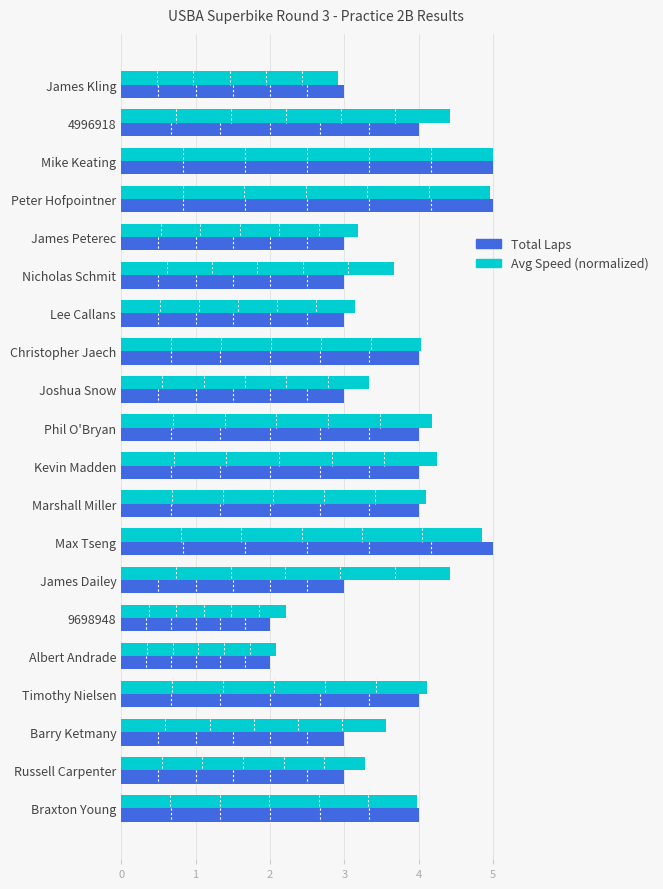

Is it true that Total Laps equals 4.0 at Timothy Nielsen?

True